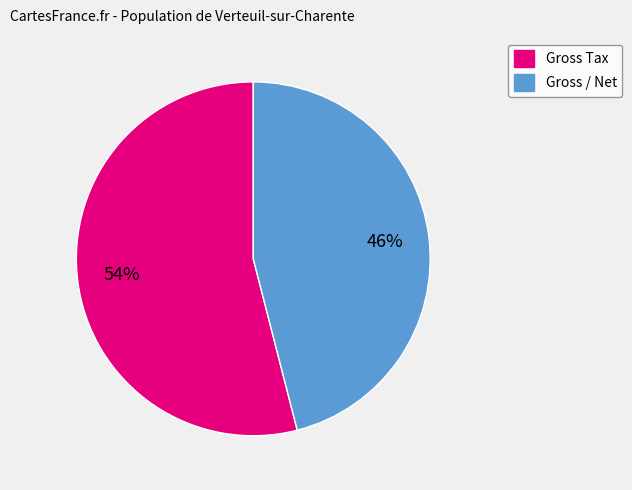

What is the ratio of the value at Gross / Net to the value at Gross Tax?

0.9